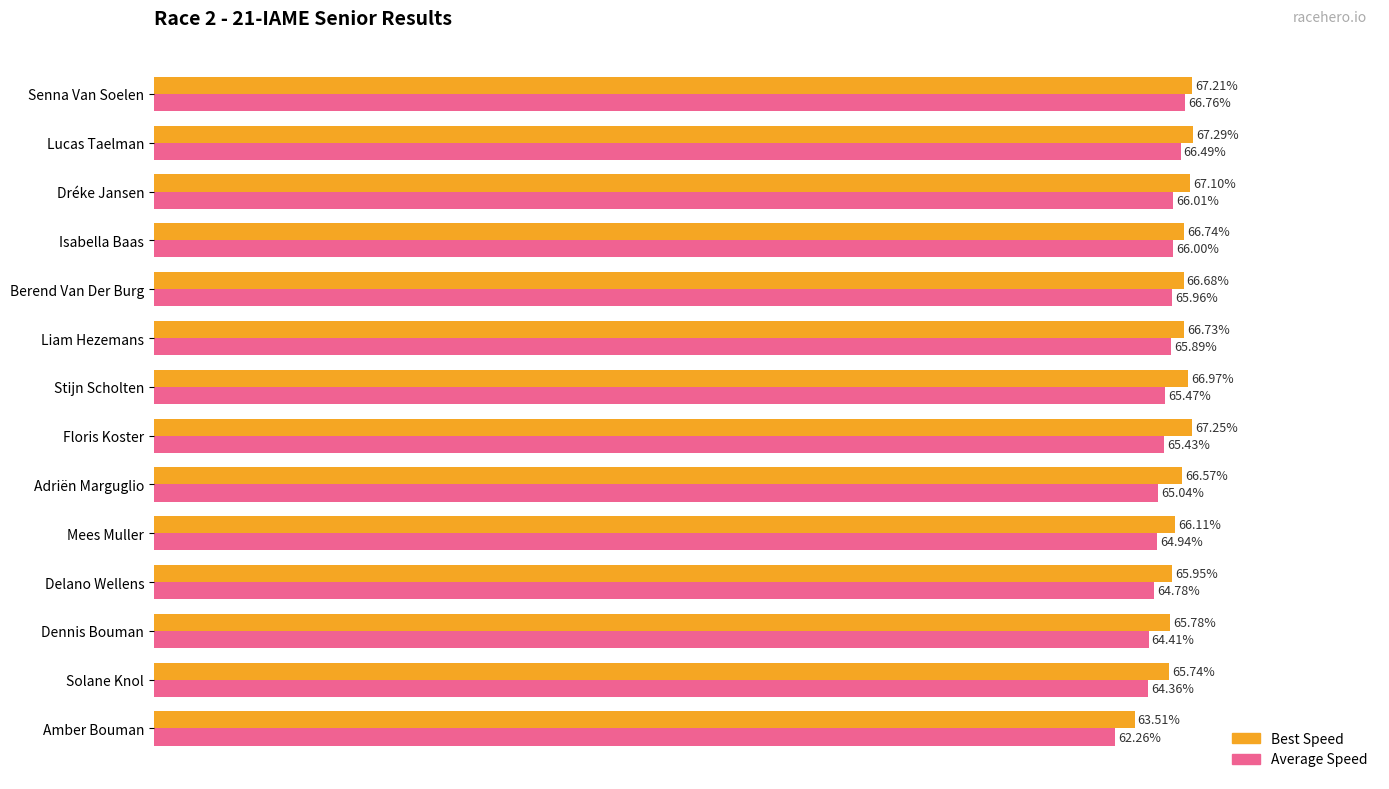

Which series has the largest range (max minus min)?

Average Speed